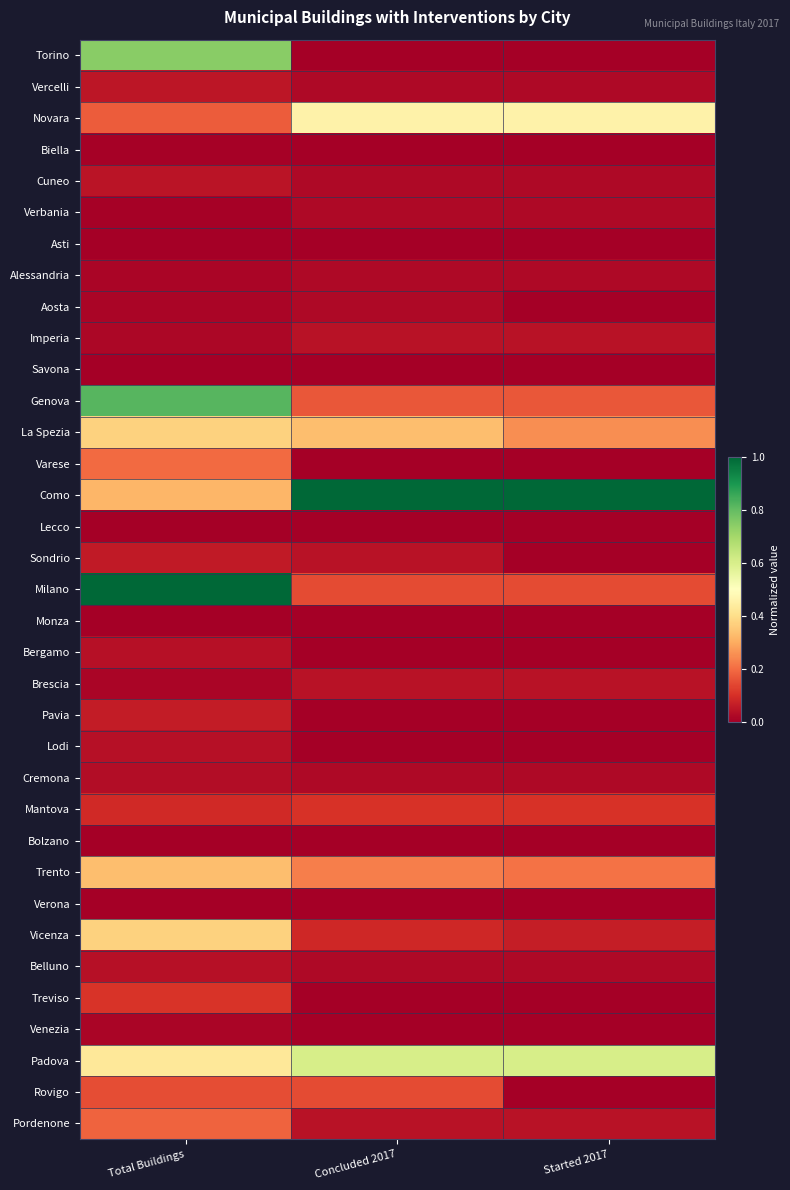

At Total Buildings, list the series in order from largest to smallest.

Milano, Genova, Torino, Padova, La Spezia, Vicenza, Trento, Como, Varese, Pordenone, Novara, Rovigo, Treviso, Mantova, Pavia, Sondrio, Vercelli, Cuneo, Bergamo, Lodi, Belluno, Cremona, Imperia, Alessandria, Aosta, Brescia, Venezia, Biella, Verbania, Asti, Savona, Lecco, Monza, Bolzano, Verona